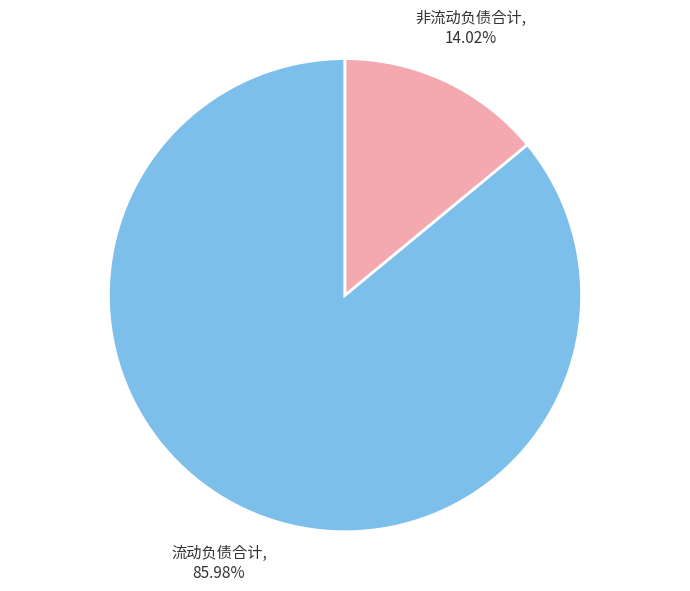

To the nearest percent, what is the average slice percentage?

50%